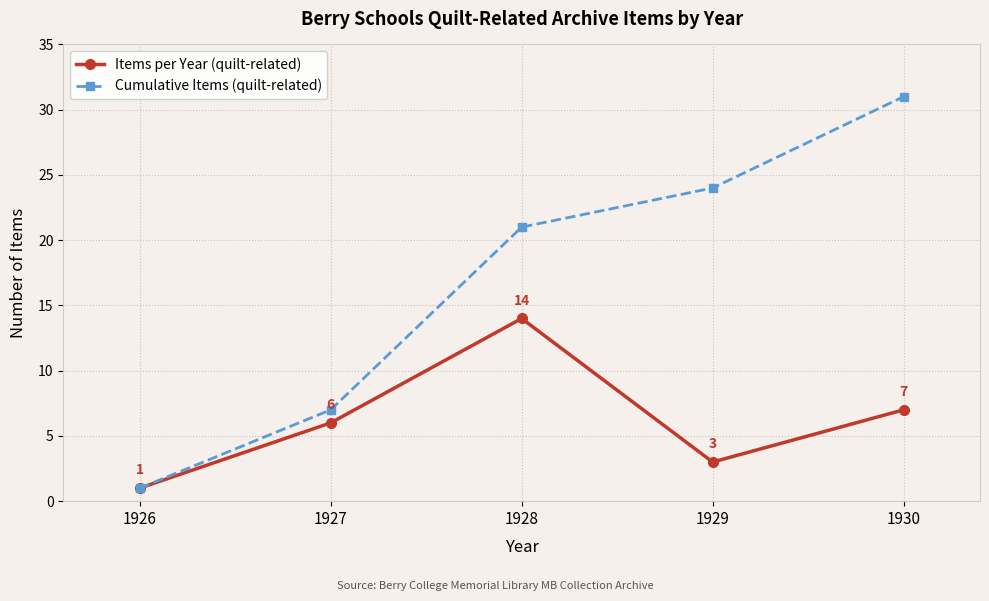

Rank the series by their average value, from lowest to highest.

Items per Year (quilt-related), Cumulative Items (quilt-related)